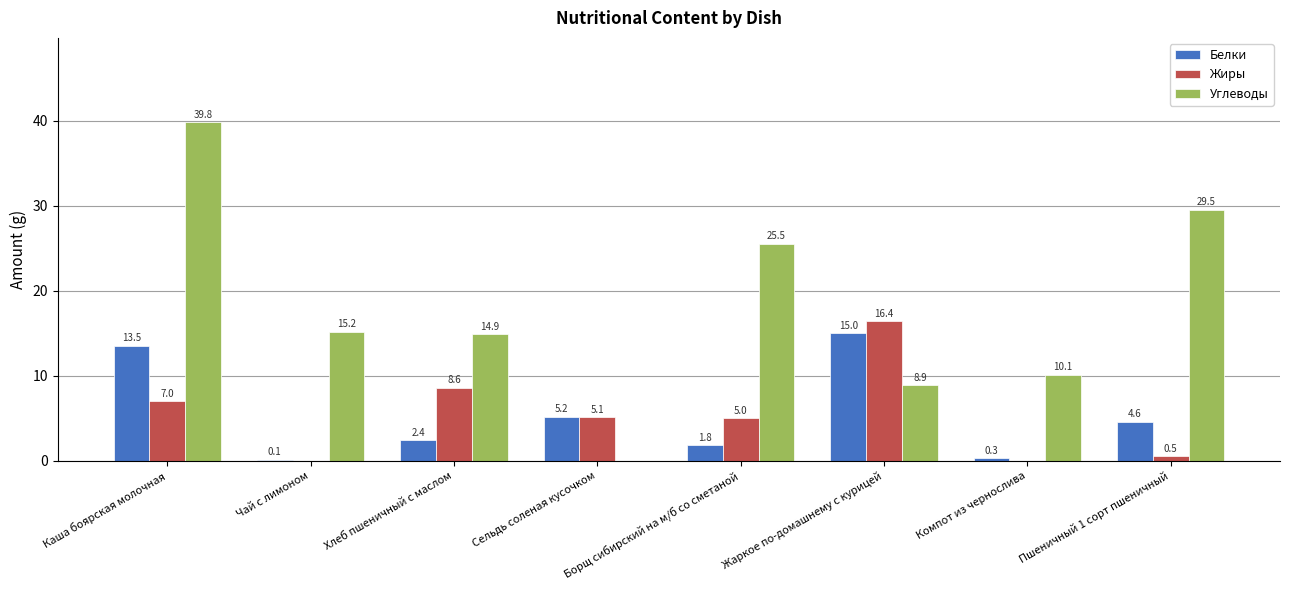

How many values in the Углеводы series exceed 15?

4